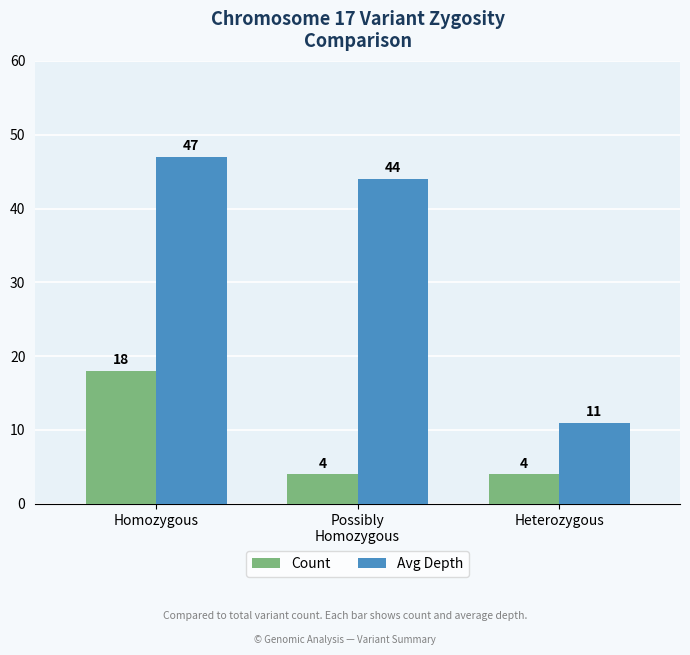

What position from the right is Homozygous?

3